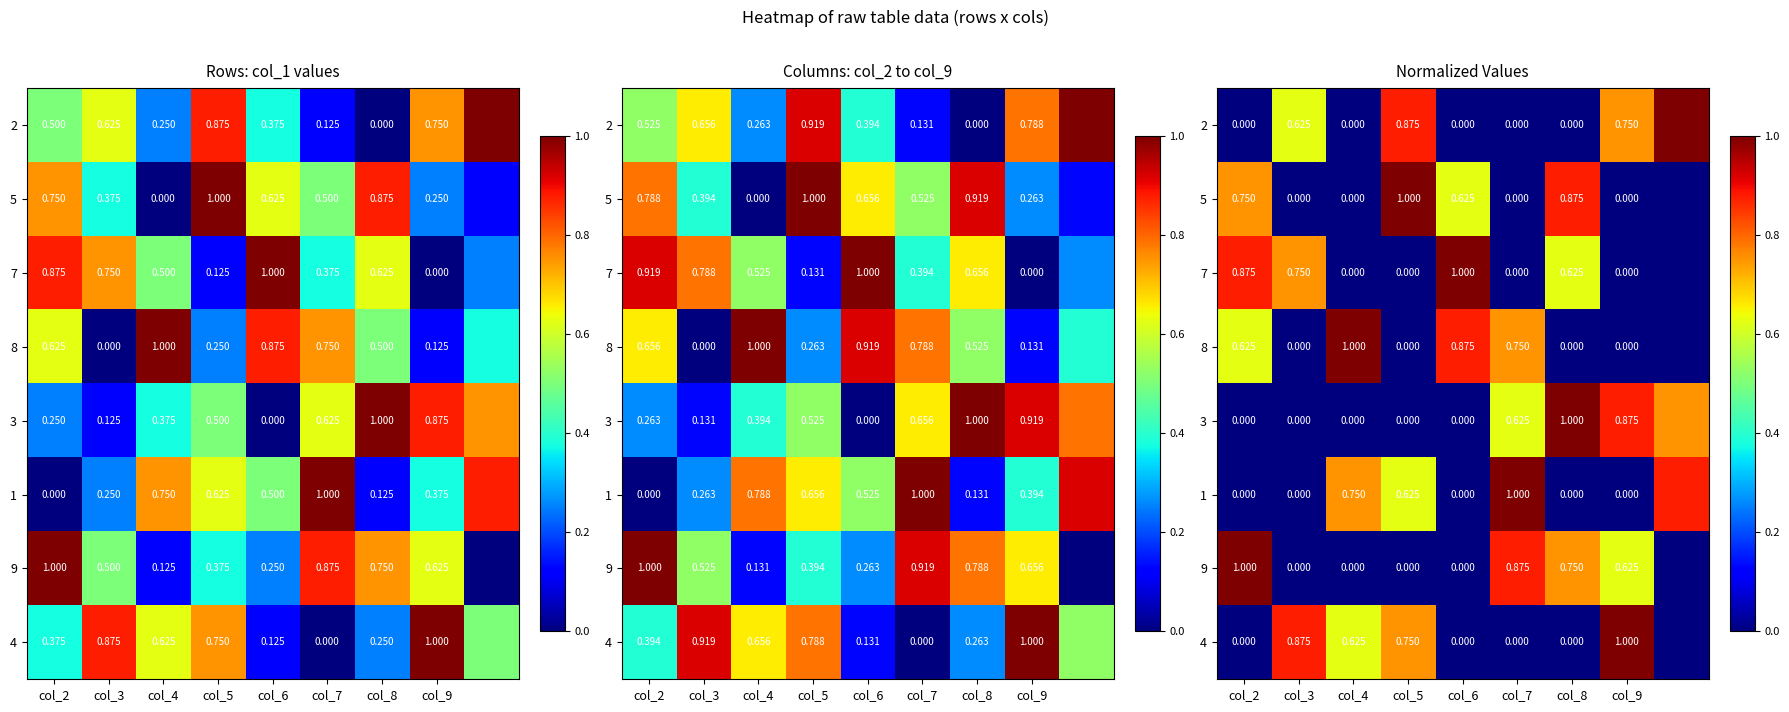

What is the maximum value for 1?

1.0